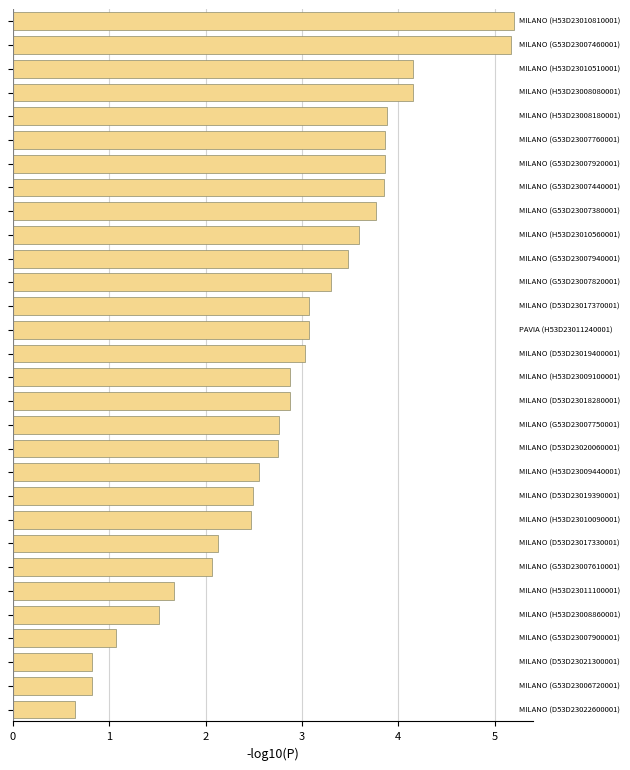

How many values exceed 3?

15